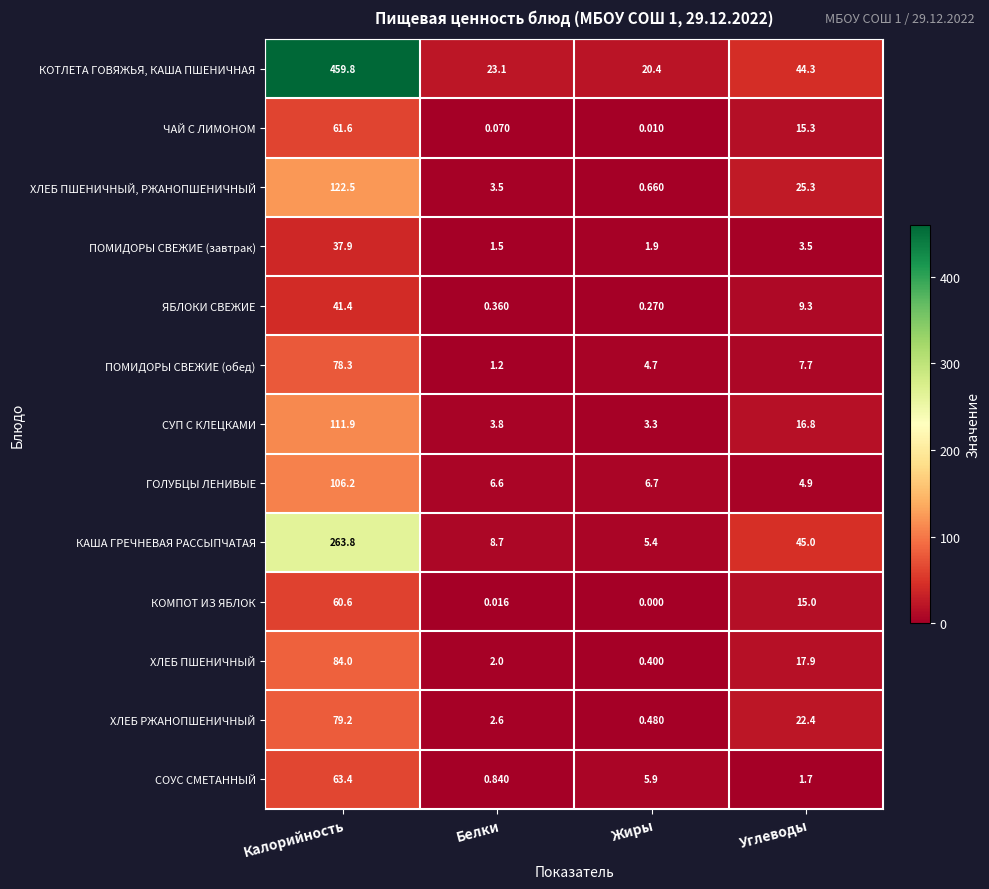

At which category does the chart reach its peak across all series?

Калорийность